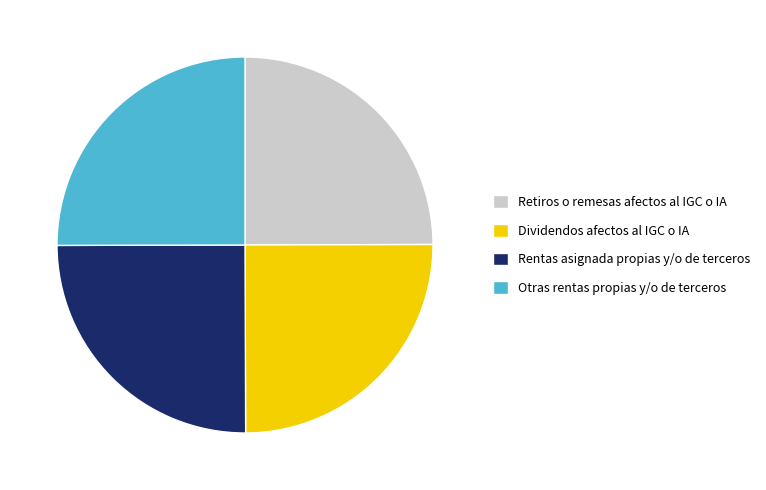

Approximately how many times larger is the value at Otras rentas propias y/o de terceros compared to Dividendos afectos al IGC o IA?

1.0